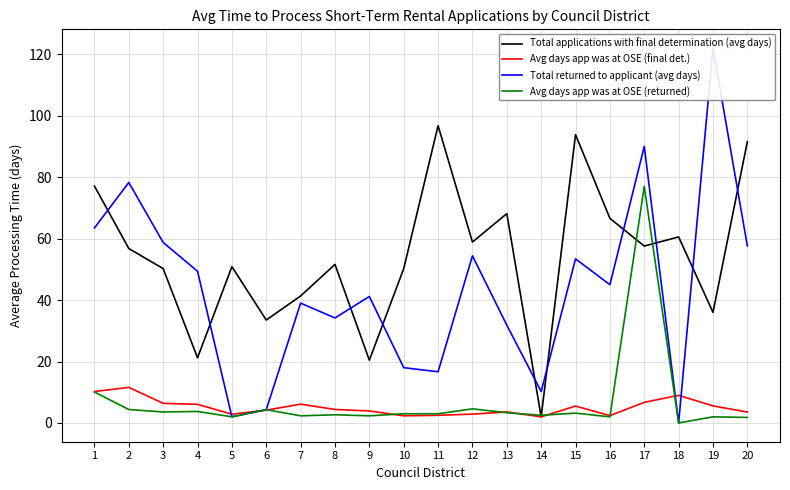

In Total returned to applicant (avg days), how many points are lower than both neighbors (excluding endpoints)?

6